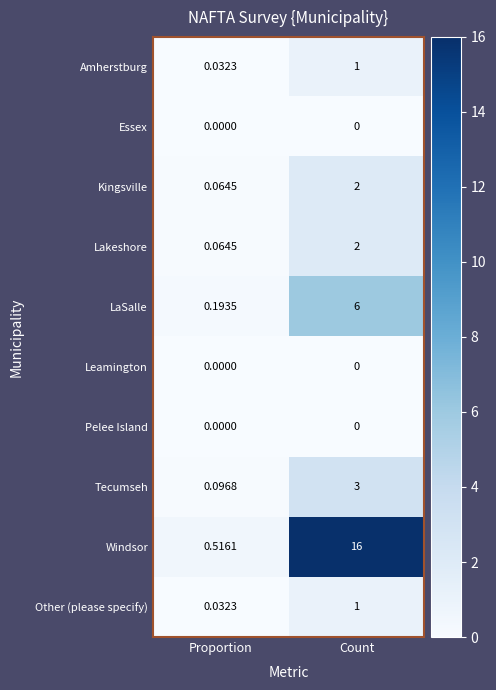

At which label does Kingsville reach its minimum?

Proportion